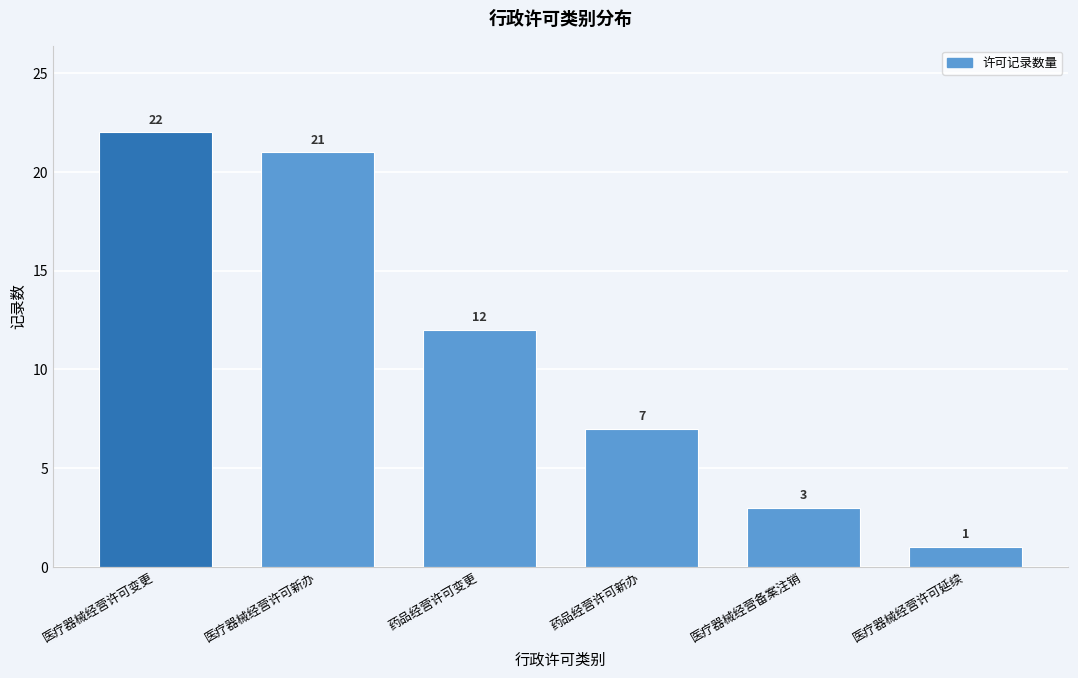

Reading left to right, what are all the values shown in this chart?

医疗器械经营许可变更=22	医疗器械经营许可新办=21	药品经营许可变更=12	药品经营许可新办=7	医疗器械经营备案注销=3	医疗器械经营许可延续=1